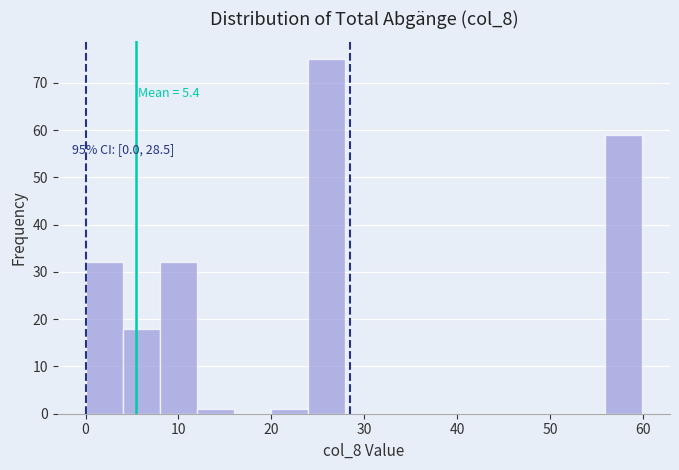

Around what value on the x-axis is the tallest bar? Give the approximate position of its centre, as read against the axis.

26